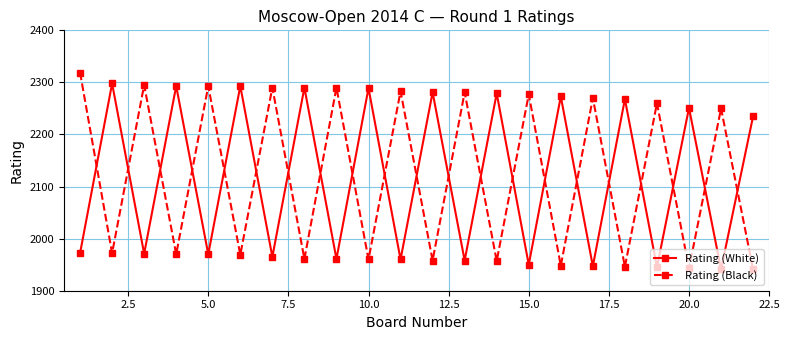

List the series in order of their peak value, highest first.

Rating (Black), Rating (White)